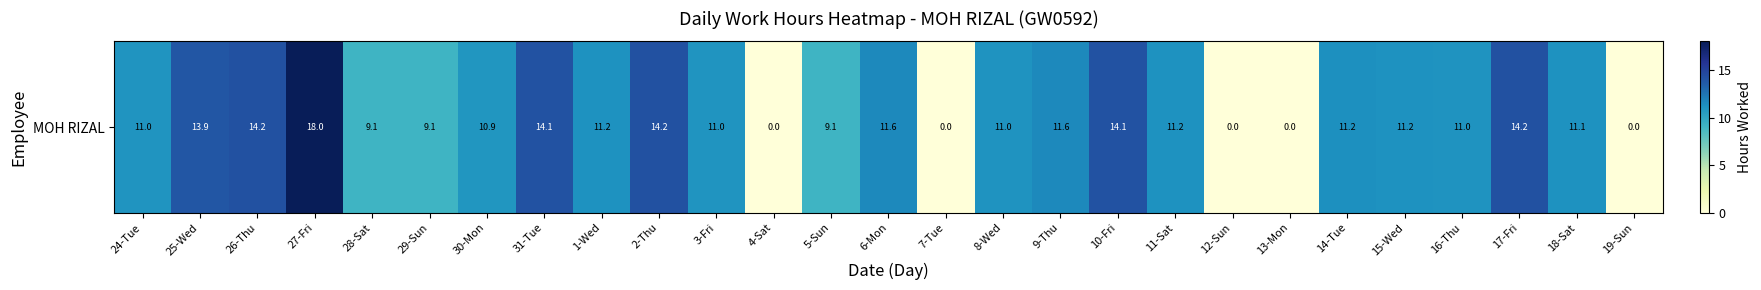

Rank the categories by value from highest to lowest.

27-Fri, 17-Fri, 26-Thu, 2-Thu, 31-Tue, 10-Fri, 25-Wed, 6-Mon, 9-Thu, 14-Tue, 11-Sat, 1-Wed, 15-Wed, 18-Sat, 8-Wed, 16-Thu, 3-Fri, 24-Tue, 30-Mon, 28-Sat, 29-Sun, 5-Sun, 4-Sat, 7-Tue, 12-Sun, 13-Mon, 19-Sun